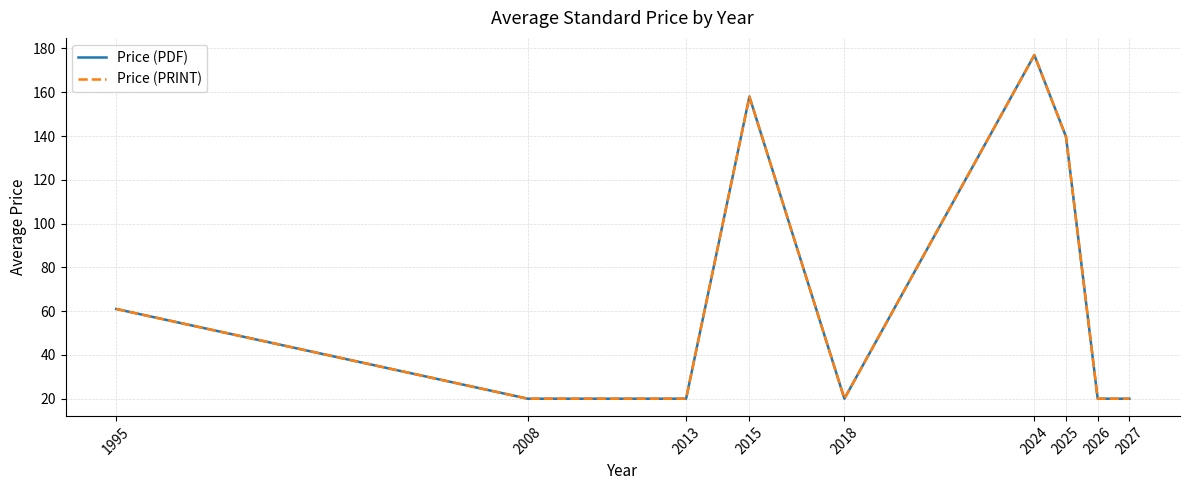

Which category has the highest value in the Price (PDF) series?

2024